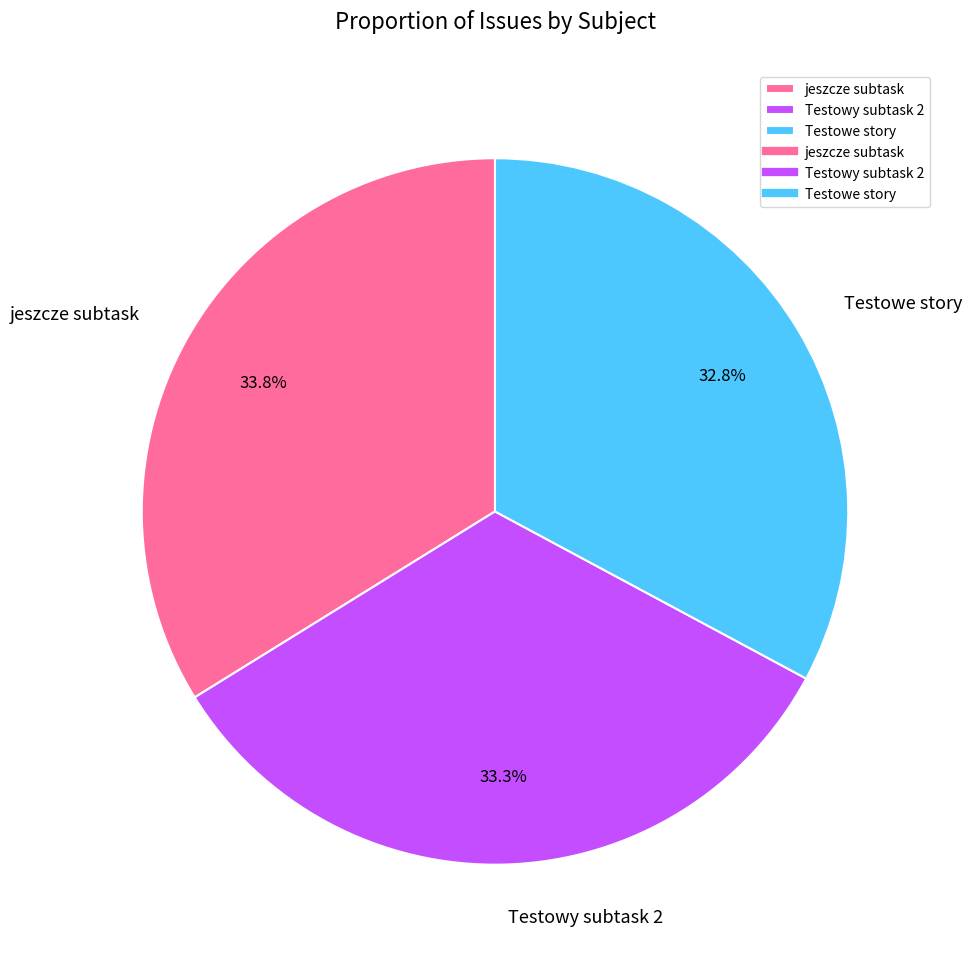

To the nearest percent, what is the difference between the largest and smallest slice percentages?

1%